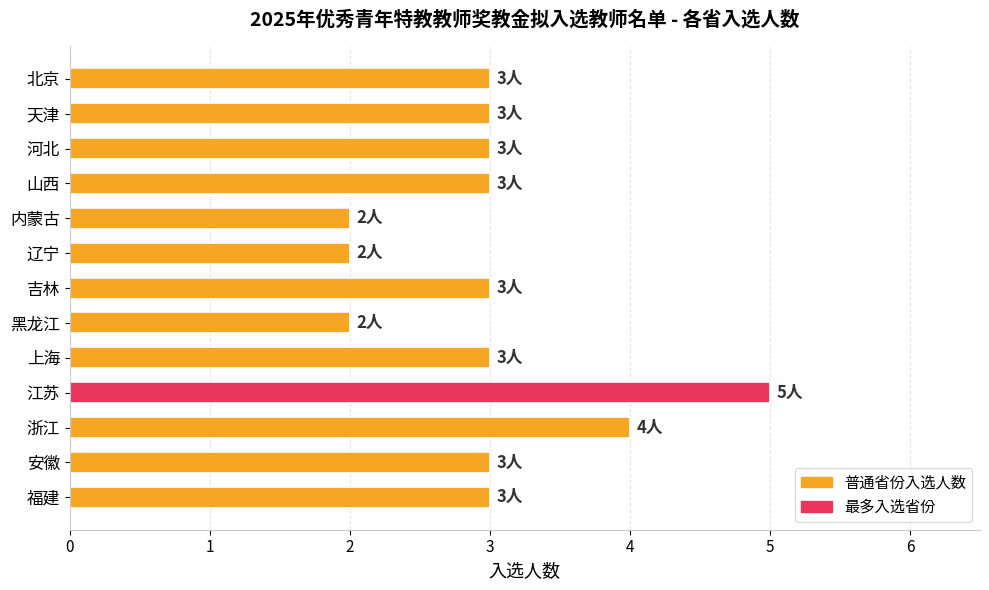

Approximately how many times larger is the value at 内蒙古 compared to 福建?

0.7